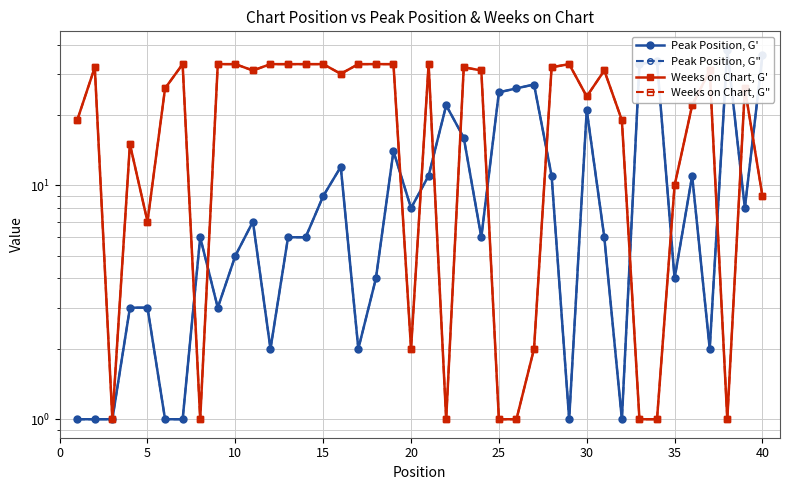

Which series has the largest total across all categories?

Weeks on Chart, G'